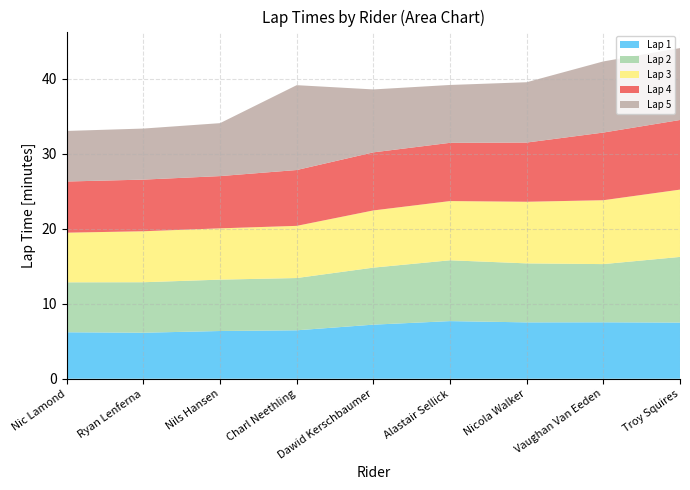

Reading left to right, list all the values displayed in this chart.

Lap 1: Nic Lamond=6.2	Ryan Lenferna=6.1	Nils Hansen=6.4	Charl Neethling=6.5	Dawid Kerschbaumer=7.2	Alastair Sellick=7.7	Nicola Walker=7.5	Vaughan Van Eeden=7.5	Troy Squires=7.5
Lap 2: Nic Lamond=6.7	Ryan Lenferna=6.7	Nils Hansen=6.8	Charl Neethling=7.0	Dawid Kerschbaumer=7.6	Alastair Sellick=8.1	Nicola Walker=7.9	Vaughan Van Eeden=7.8	Troy Squires=8.8
Lap 3: Nic Lamond=6.6	Ryan Lenferna=6.8	Nils Hansen=6.8	Charl Neethling=7.0	Dawid Kerschbaumer=7.6	Alastair Sellick=7.9	Nicola Walker=8.2	Vaughan Van Eeden=8.5	Troy Squires=9.0
Lap 4: Nic Lamond=6.8	Ryan Lenferna=6.9	Nils Hansen=7.0	Charl Neethling=7.4	Dawid Kerschbaumer=7.7	Alastair Sellick=7.8	Nicola Walker=7.9	Vaughan Van Eeden=9.0	Troy Squires=9.3
Lap 5: Nic Lamond=6.7	Ryan Lenferna=6.8	Nils Hansen=7.1	Charl Neethling=11.3	Dawid Kerschbaumer=8.4	Alastair Sellick=7.7	Nicola Walker=8.0	Vaughan Van Eeden=9.5	Troy Squires=9.6